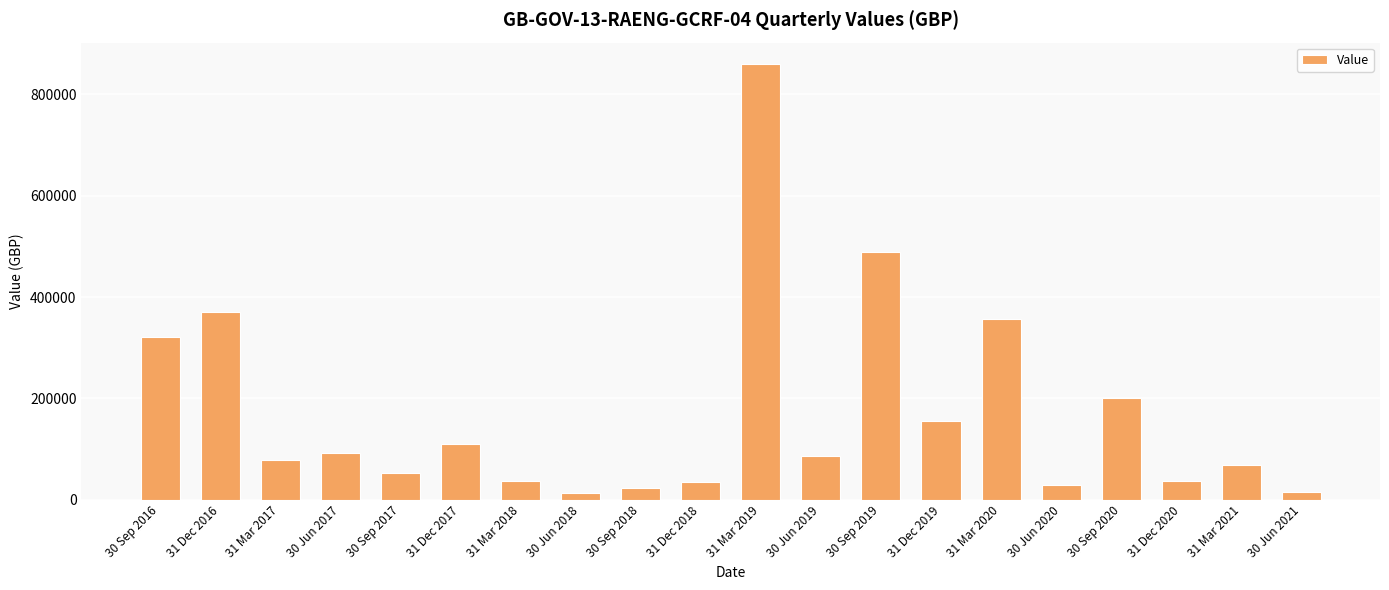

At which label does the data first exceed 85440?

30 Sep 2016